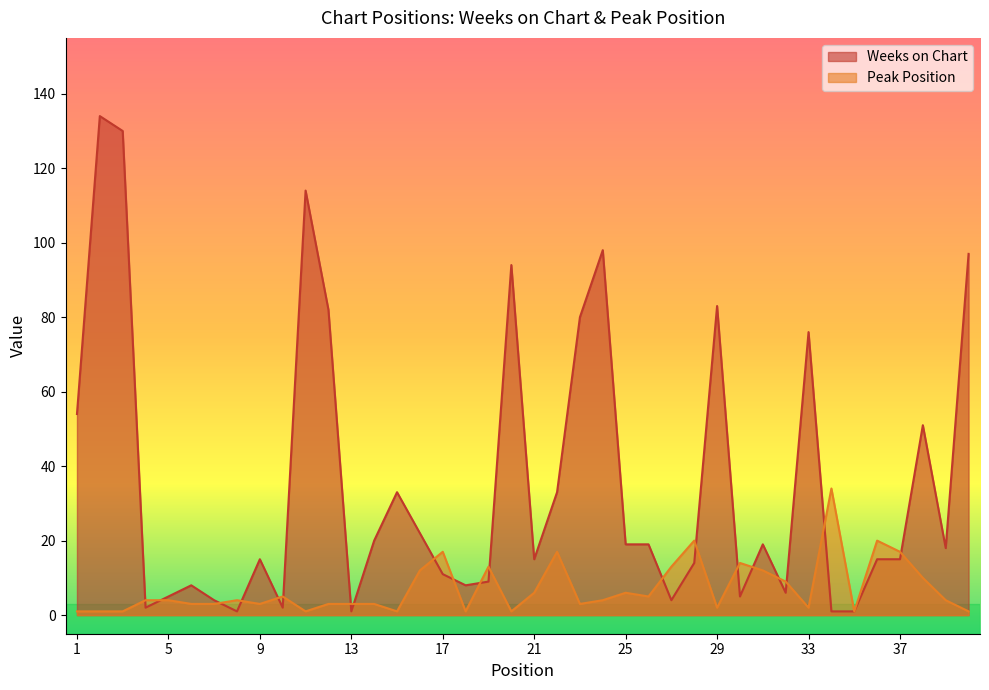

How many interior local peaks does the Weeks on Chart series have?

11